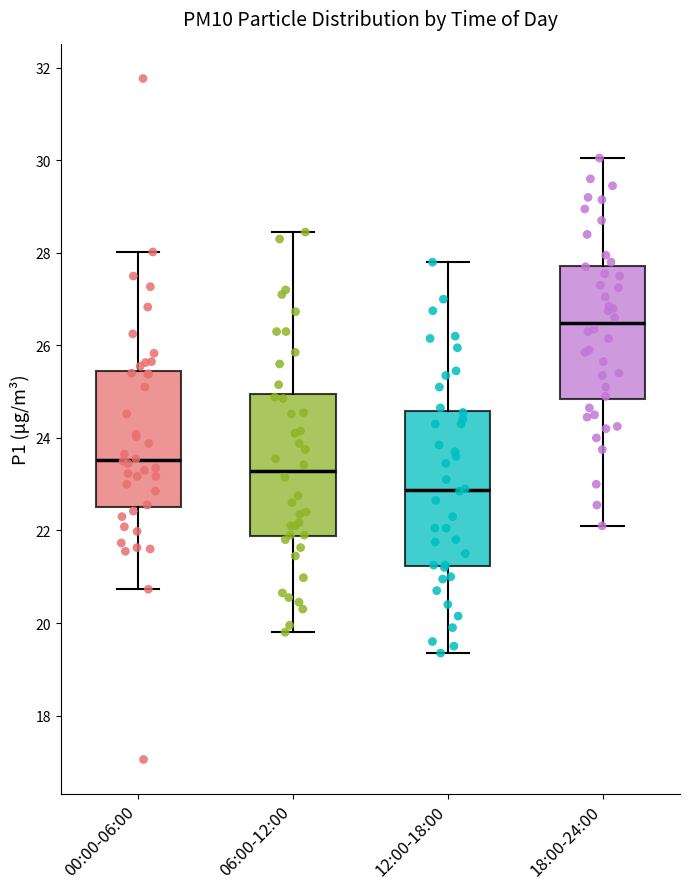

Which box's median line is the lowest?

12:00-18:00